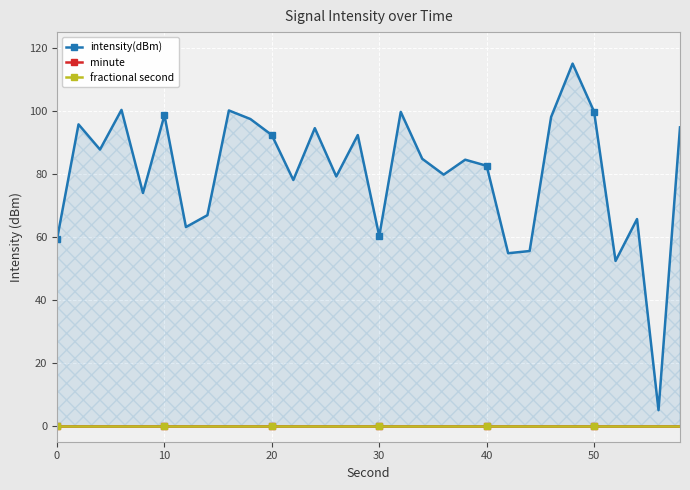

Is the value of minute at 24 greater than the value of intensity(dBm) at 30?

No